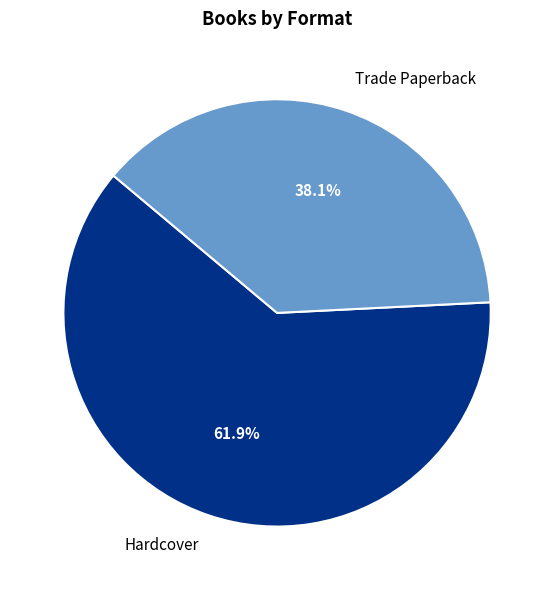

What is the smallest slice in the pie chart?

Trade Paperback